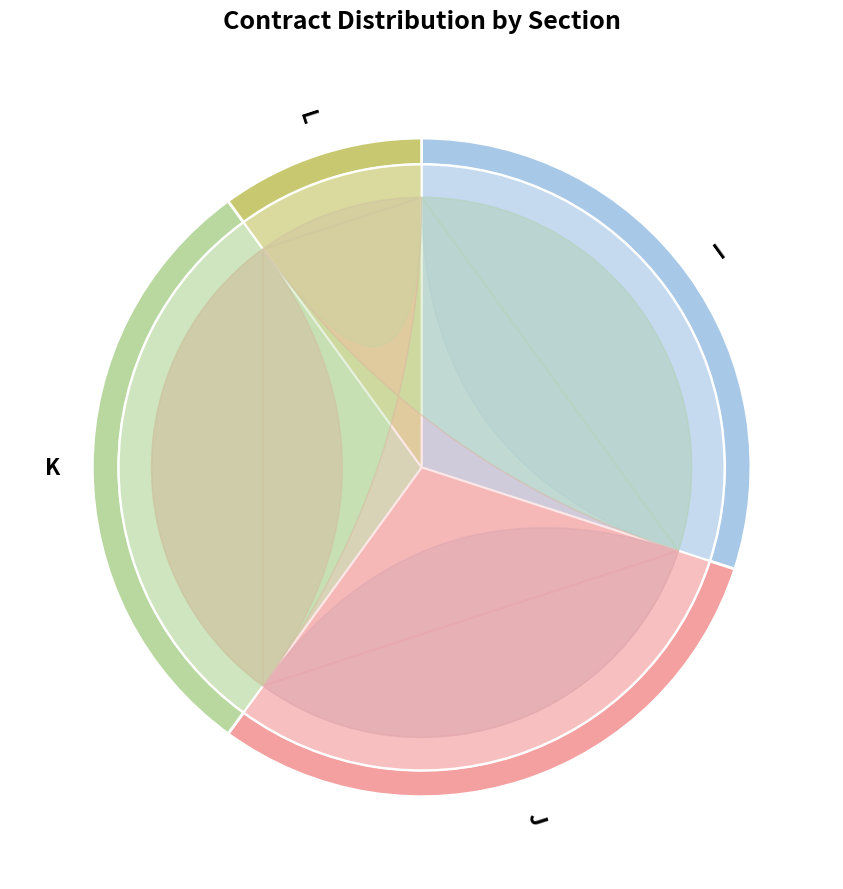

Which has a higher value, K or I?

K